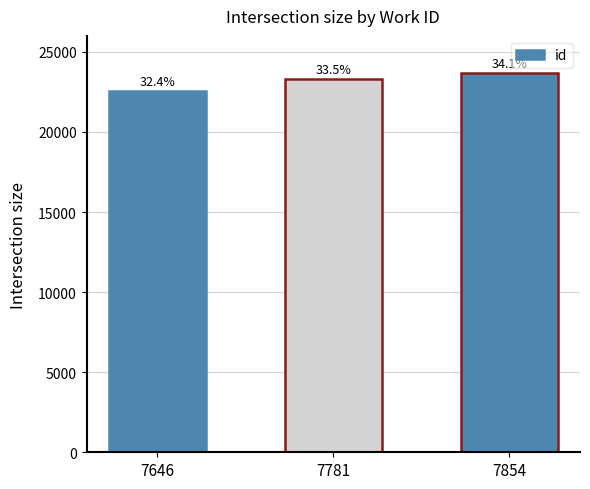

The value at 7781 is 23311. True or false?

True